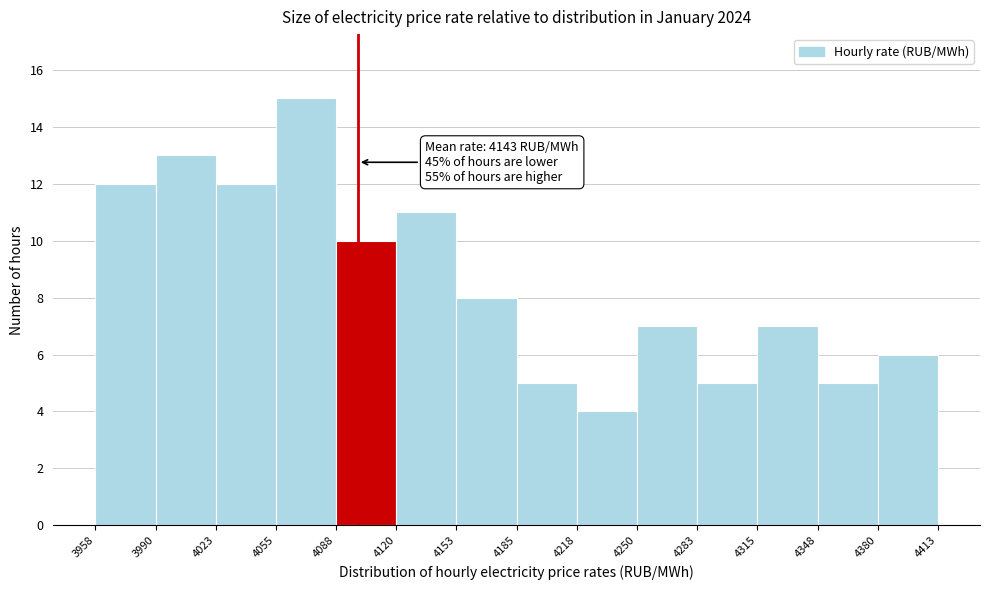

Which range on the x-axis has the tallest bar?

4055 to 4088